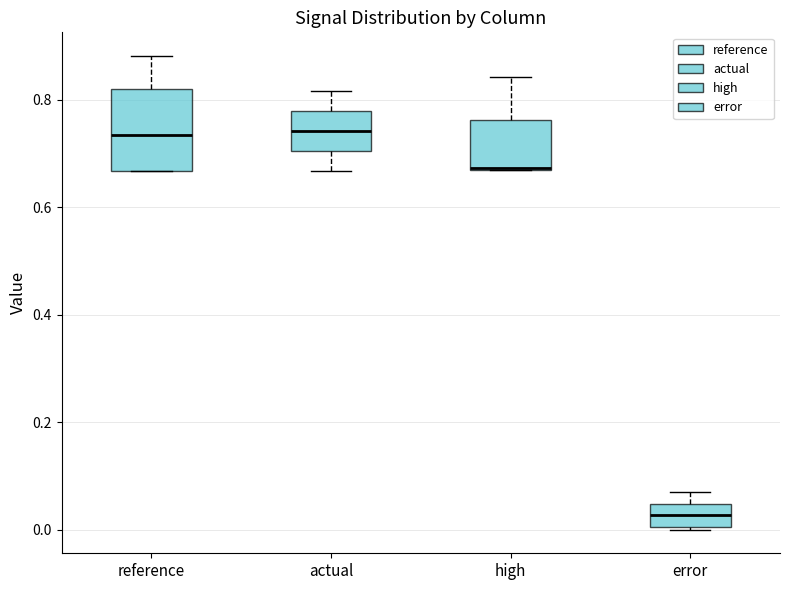

Comparing the boxes themselves (not the whiskers), which one is the tallest?

reference